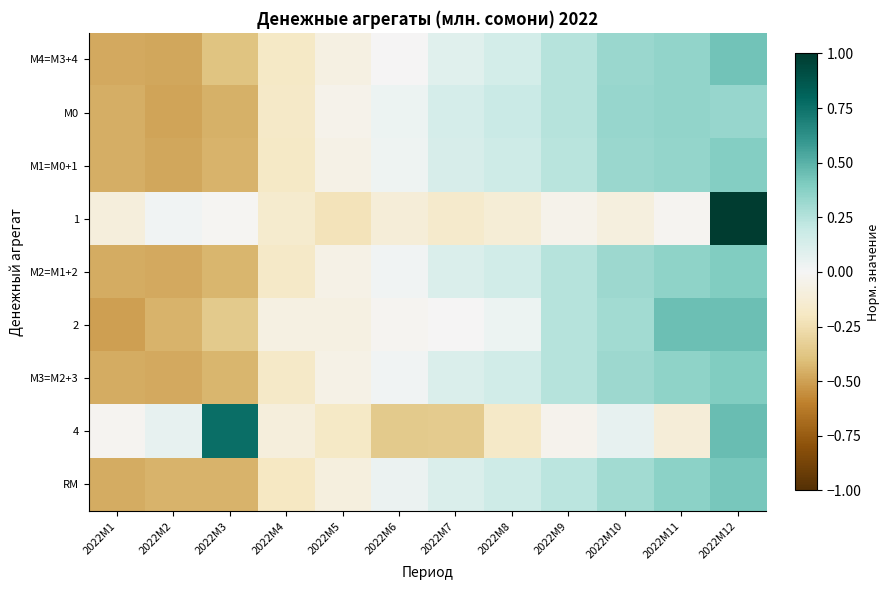

Rank the series by their maximum value, from highest to lowest.

1, 4, 2, М4=M3+4, RM, М2=M1+2, М3=M2+3, М1=M0+1, М0